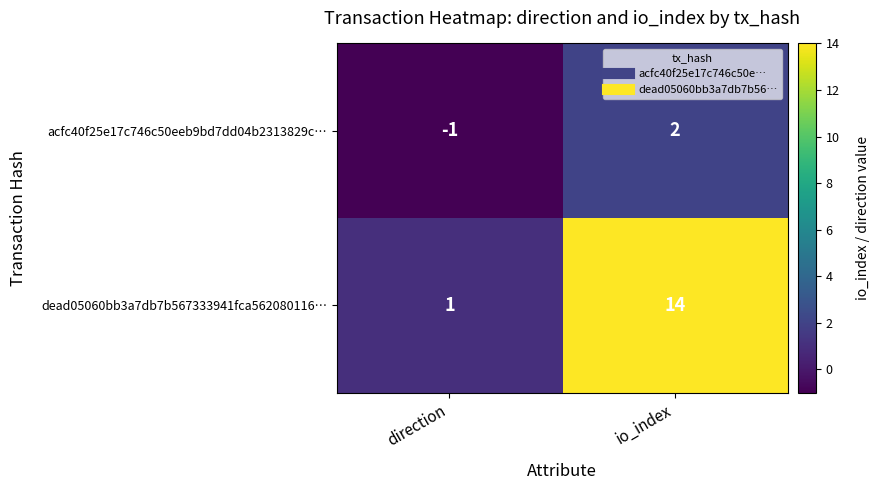

The value of acfc40f25e17c746c50eeb9bd7dd04b2313829c… at io_index is 3. True or false?

False